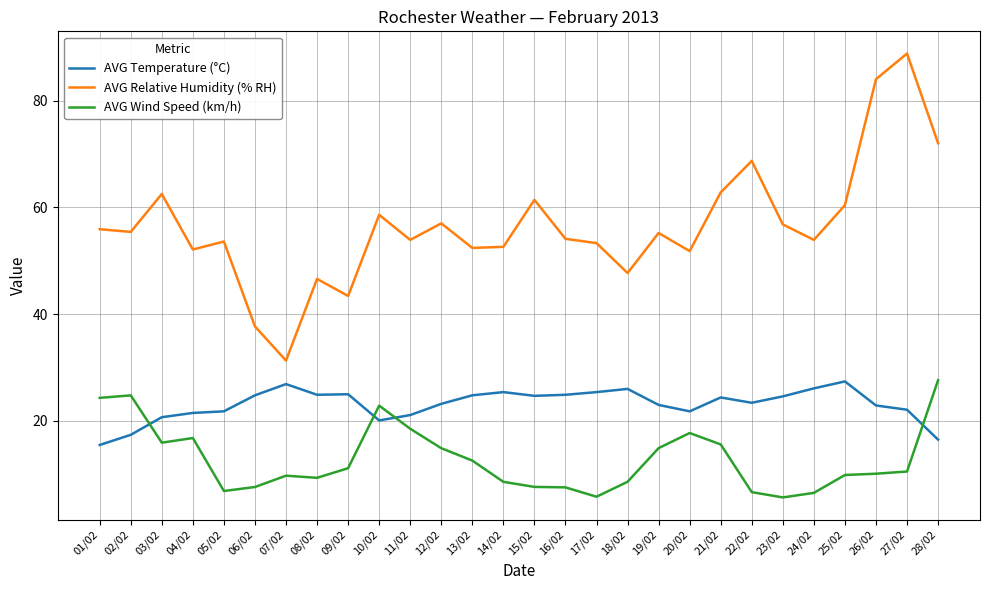

What is the difference between the AVG Relative Humidity (% RH) values at 11/02 and 18/02?

6.2